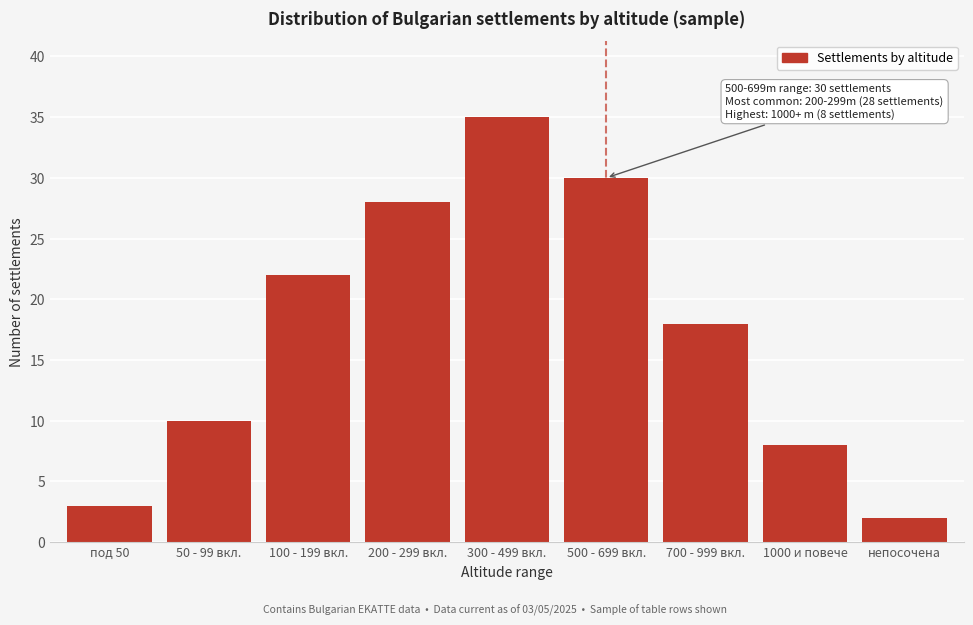

Reading right to left, list all the values displayed in this chart.

2	8	18	30	35	28	22	10	3